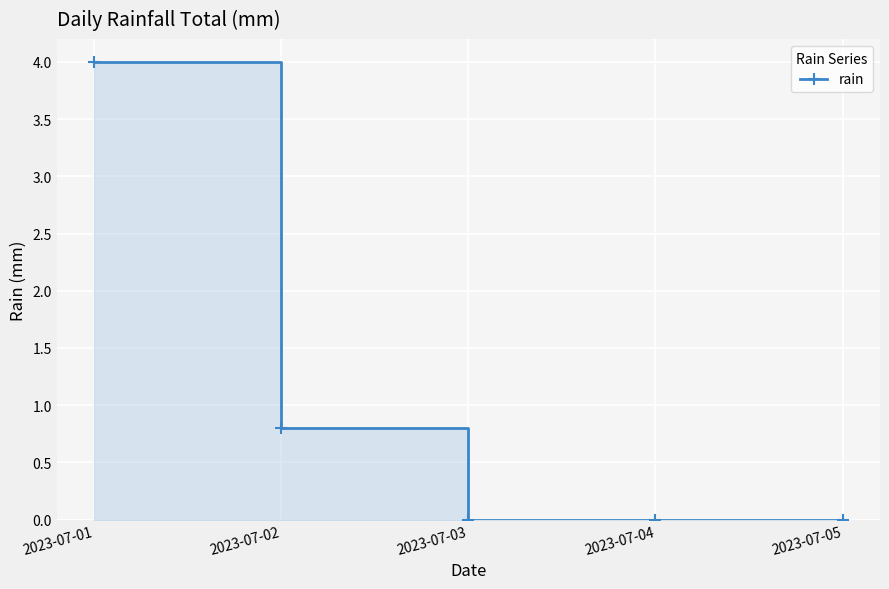

Reading left to right, transcribe all the data shown in this chart.

2023-07-01=4.0	2023-07-02=0.8	2023-07-03=0.0	2023-07-04=0.0	2023-07-05=0.0